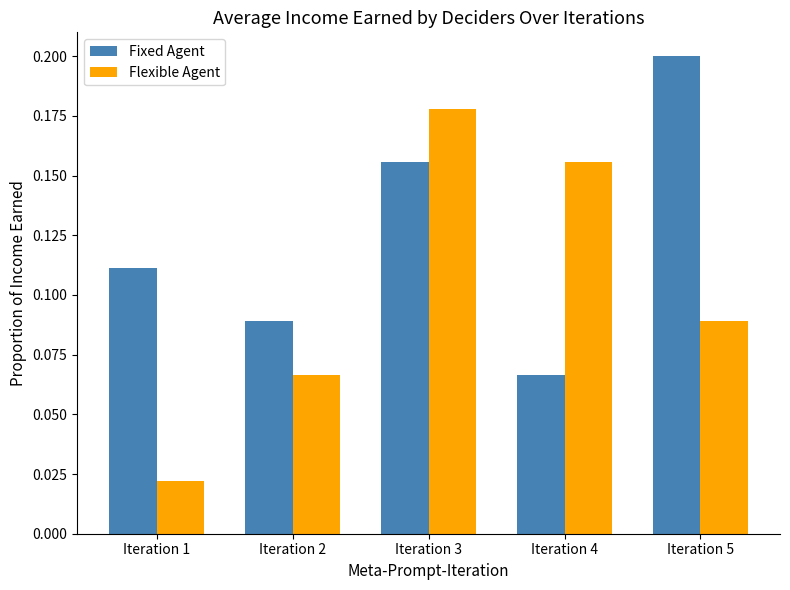

How many data points does each series have?

5